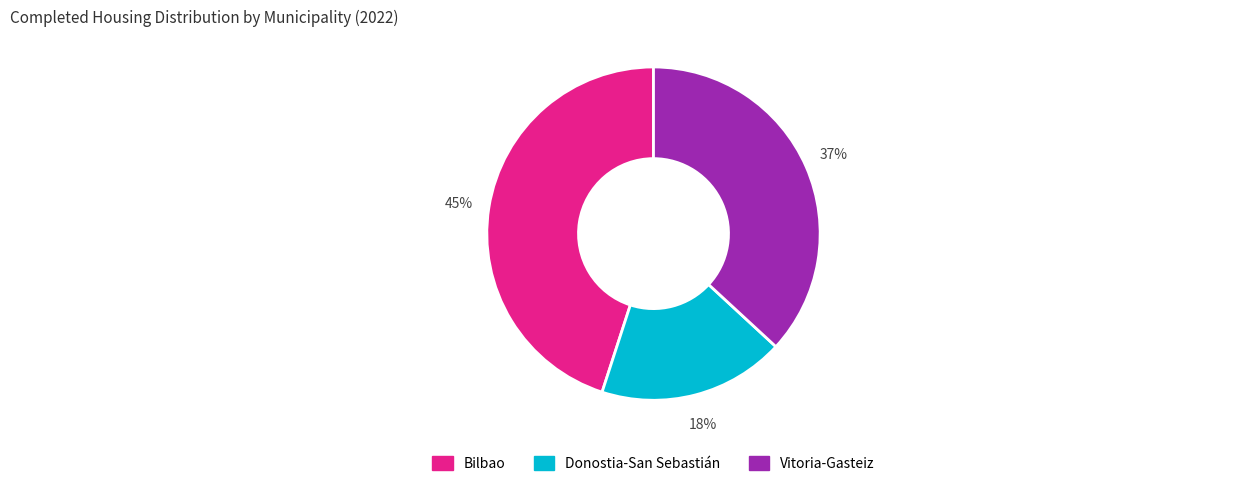

To the nearest percent, what is the combined percentage of Donostia-San Sebastián and Vitoria-Gasteiz?

55%